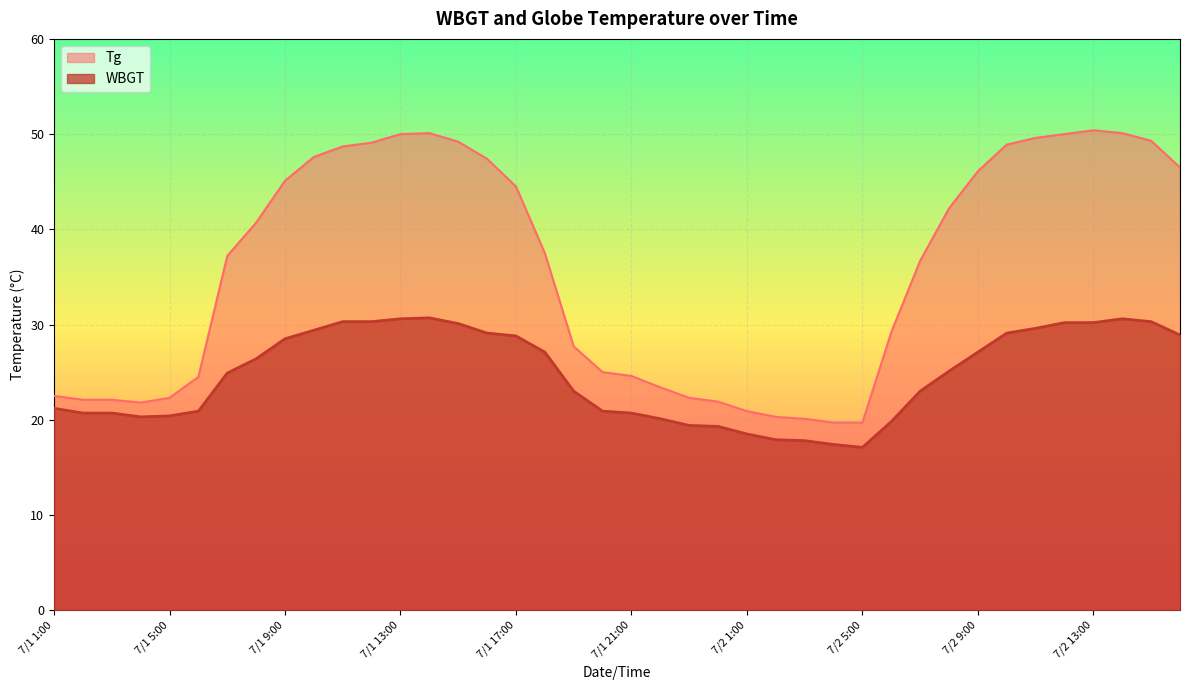

What position from the right is 7/1 14:00?

27